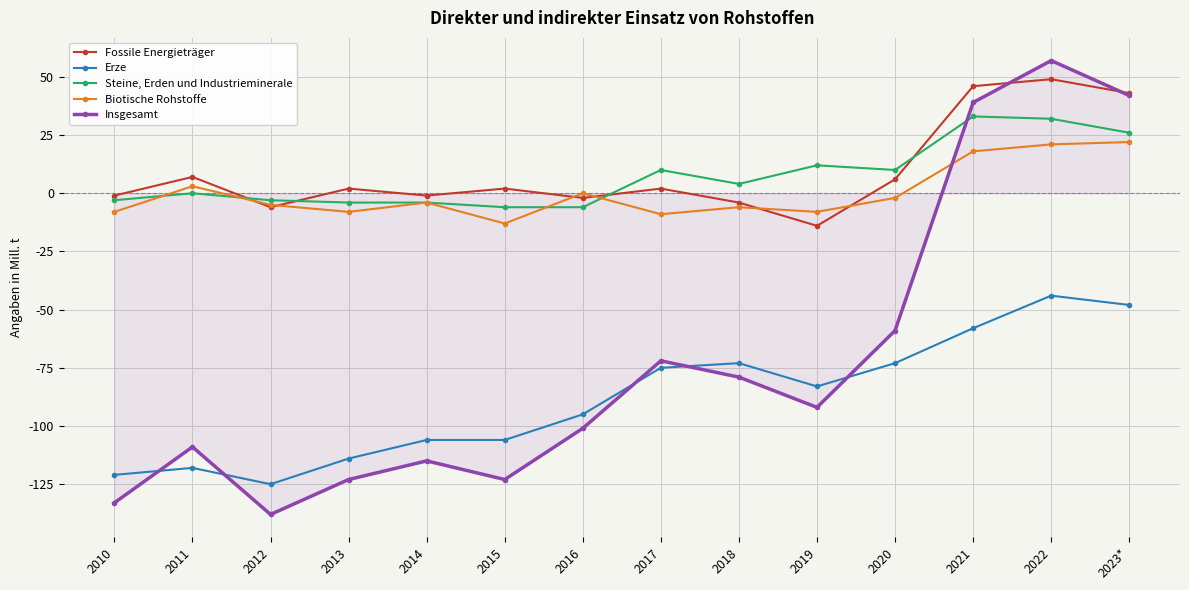

True or false: Steine, Erden und Industrieminerale has a value of 32 at 2022.

True